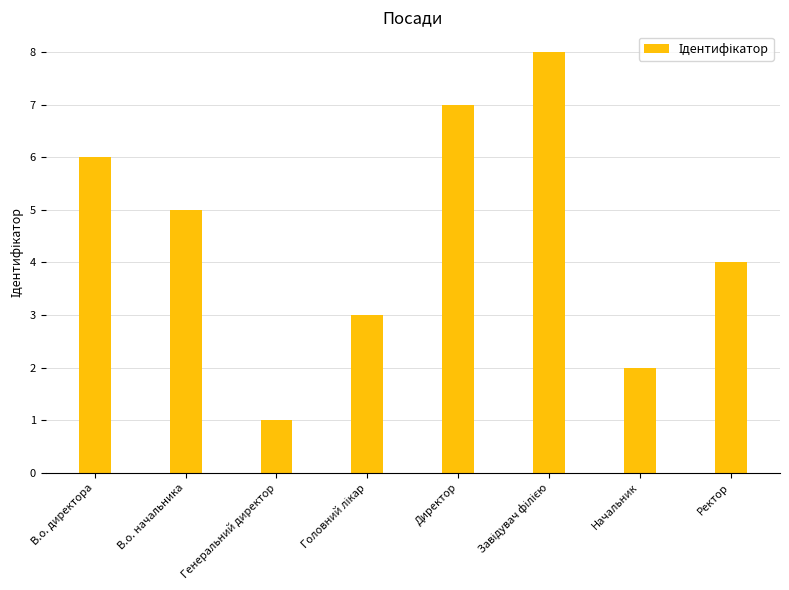

What value does the data have at В.о. директора?

6